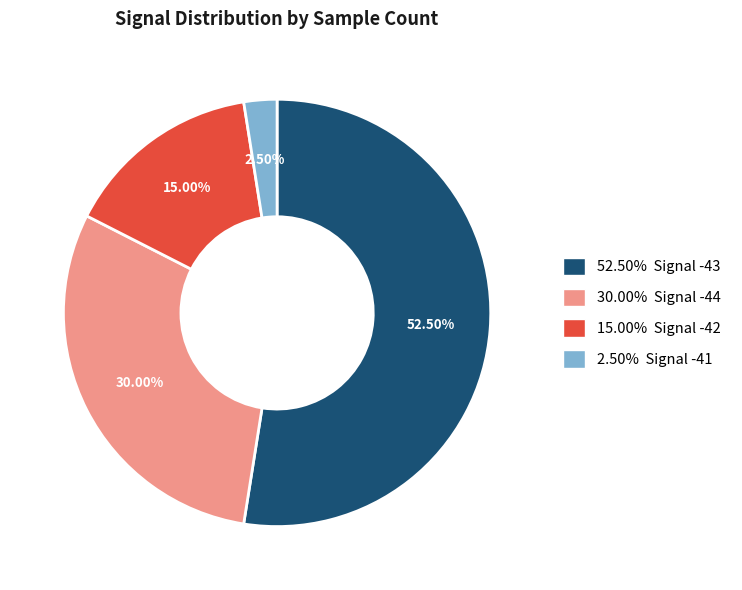

To the nearest percent, what is the average slice percentage?

25%